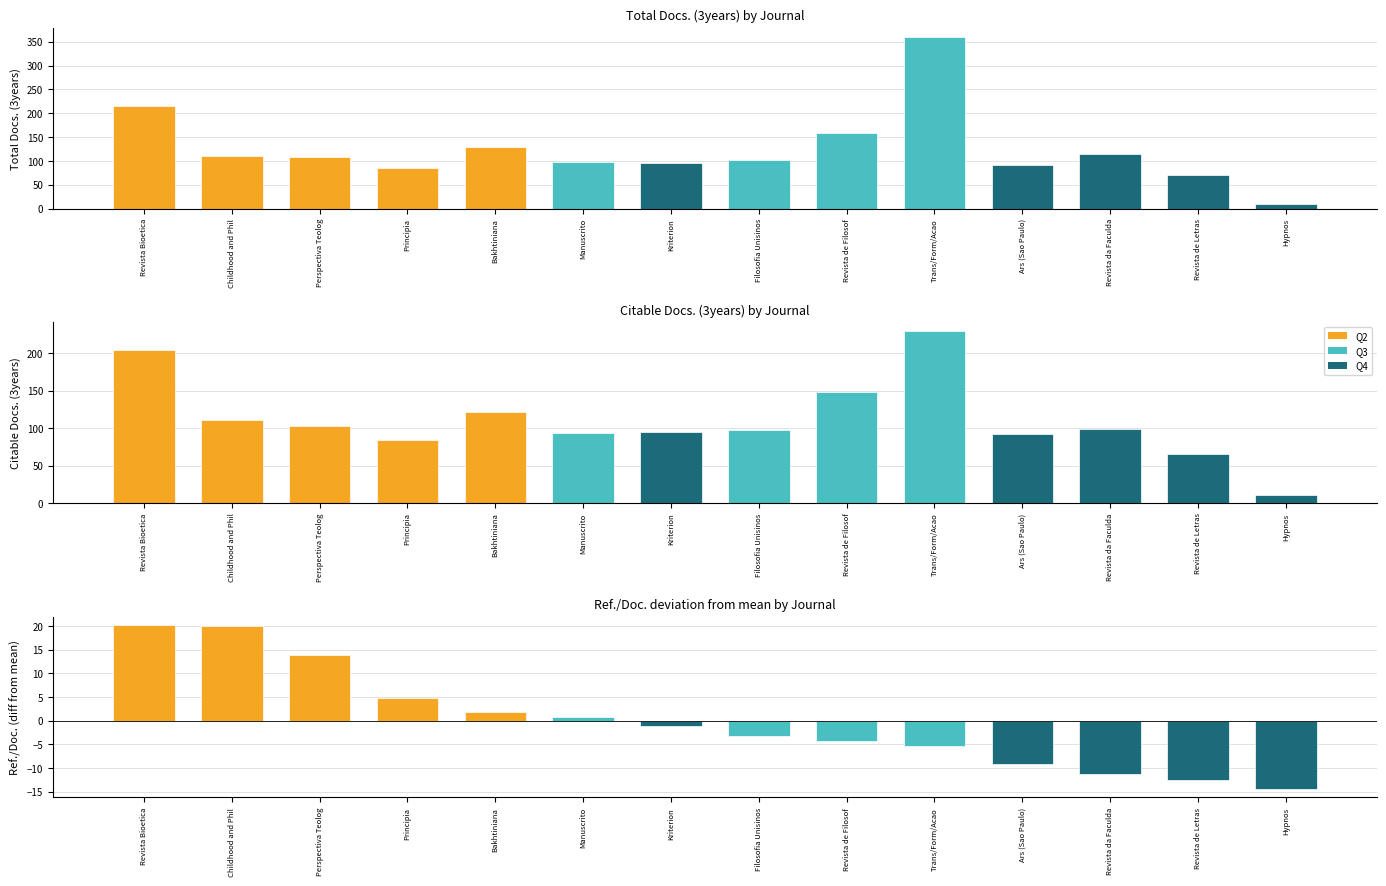

Count the number of categories in the chart.

14